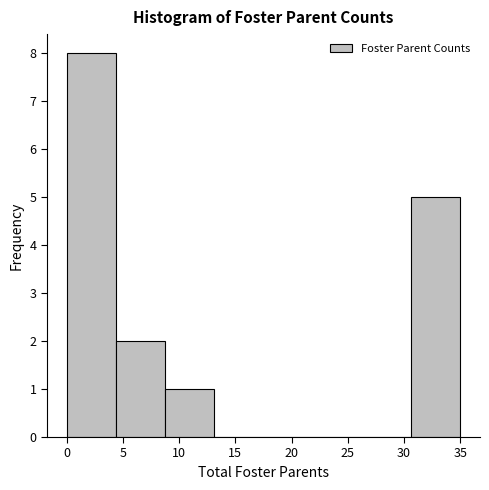

Reading left to right, transcribe this chart: for each bar, give the range it covers on the x-axis and its height. Neither the bar edges nor the heights are printed on the chart, so give them approximately, as read against the axes.

0.0 to 4.5: 8
4.5 to 9.0: 2
9.0 to 13.0: 1
13.0 to 17.5: 0
17.5 to 22.0: 0
22.0 to 26.5: 0
26.5 to 30.5: 0
30.5 to 35.0: 5